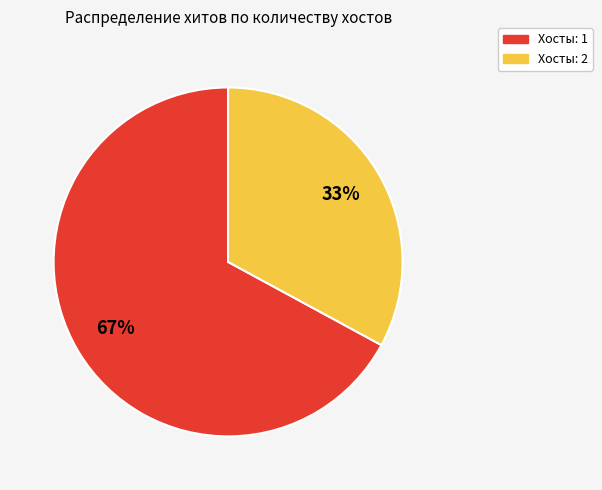

Is there a majority slice in this chart?

Yes